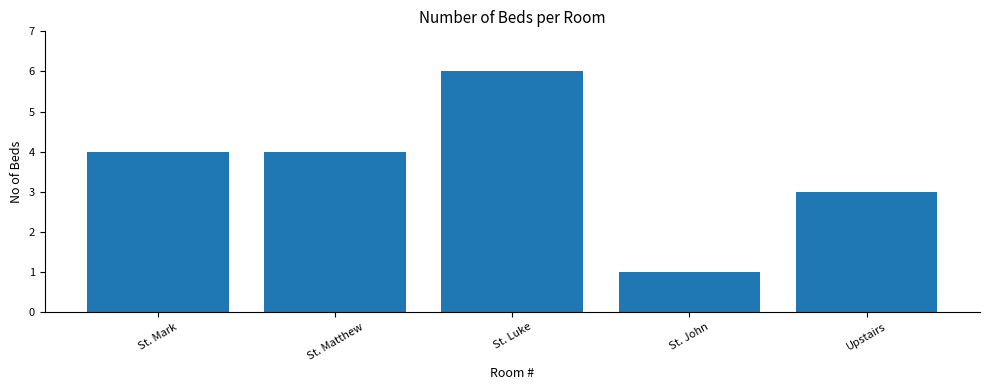

What is the smallest value displayed?

1